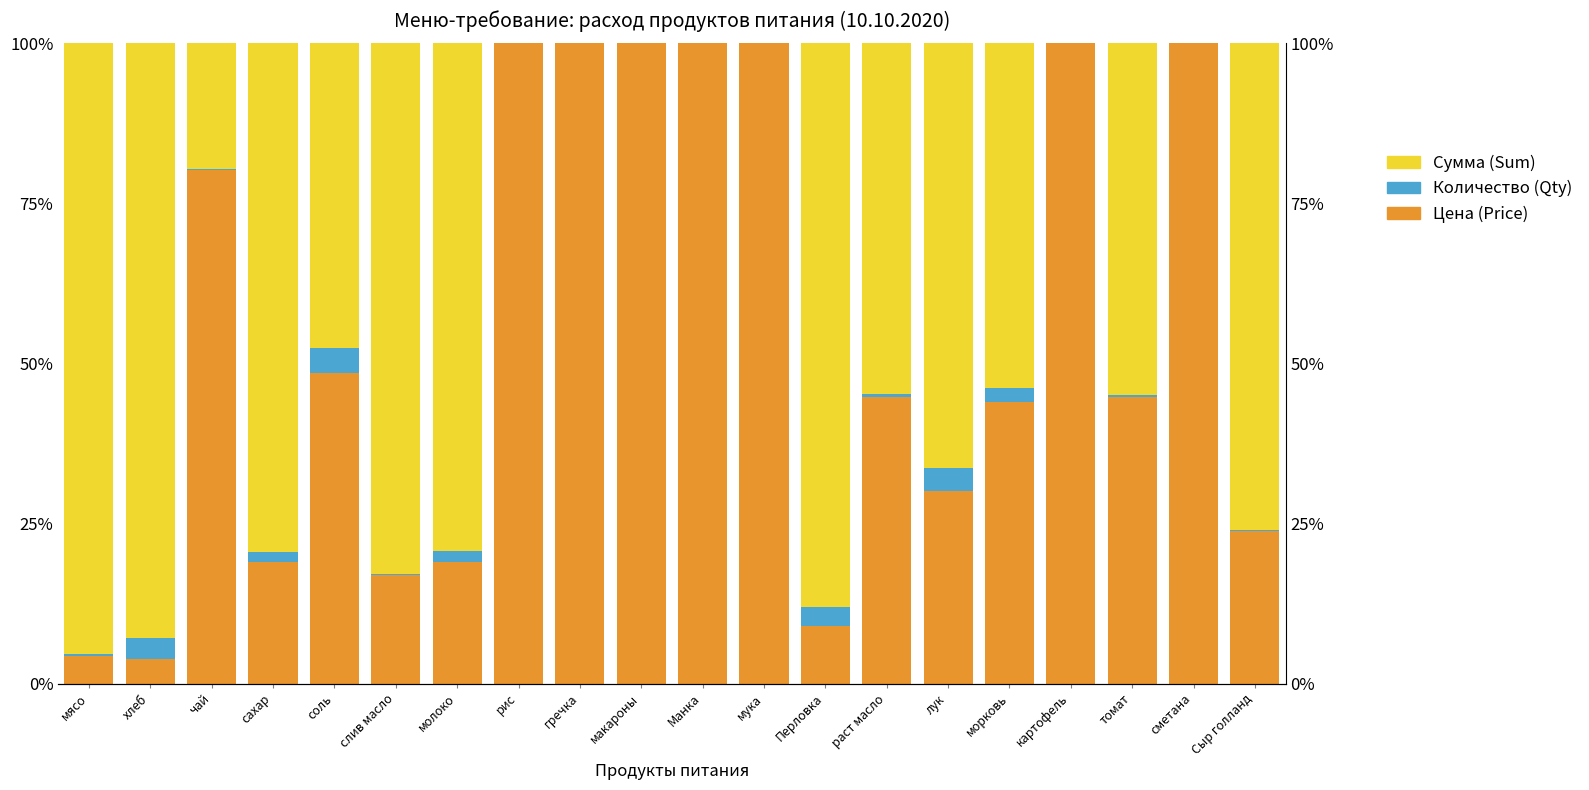

What is the average value of the Цена (Price) series?

54.4